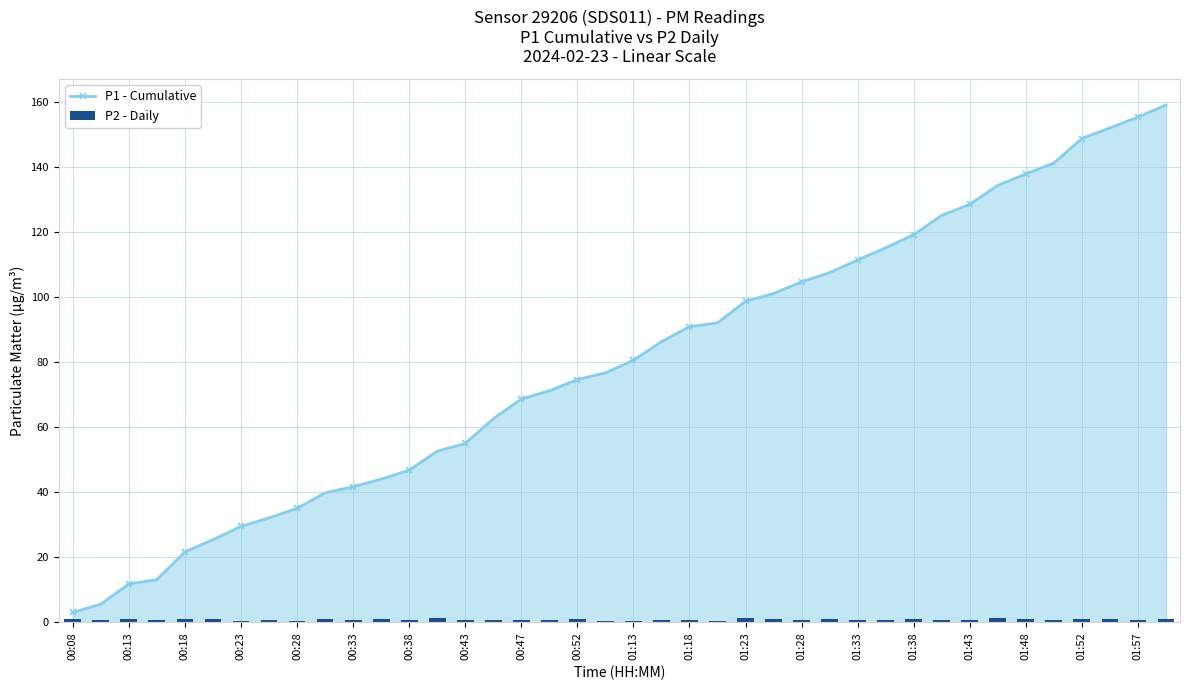

The value of P1 - Cumulative at 01:28 is 71.3. True or false?

False